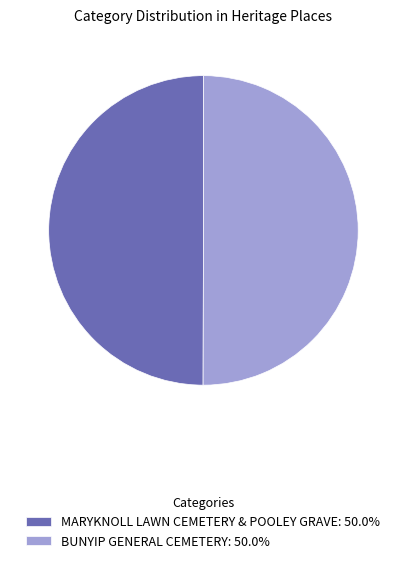

Do BUNYIP GENERAL CEMETERY: 50.0% and MARYKNOLL LAWN CEMETERY & POOLEY GRAVE: 50.0% together represent more than half of the pie?

Yes